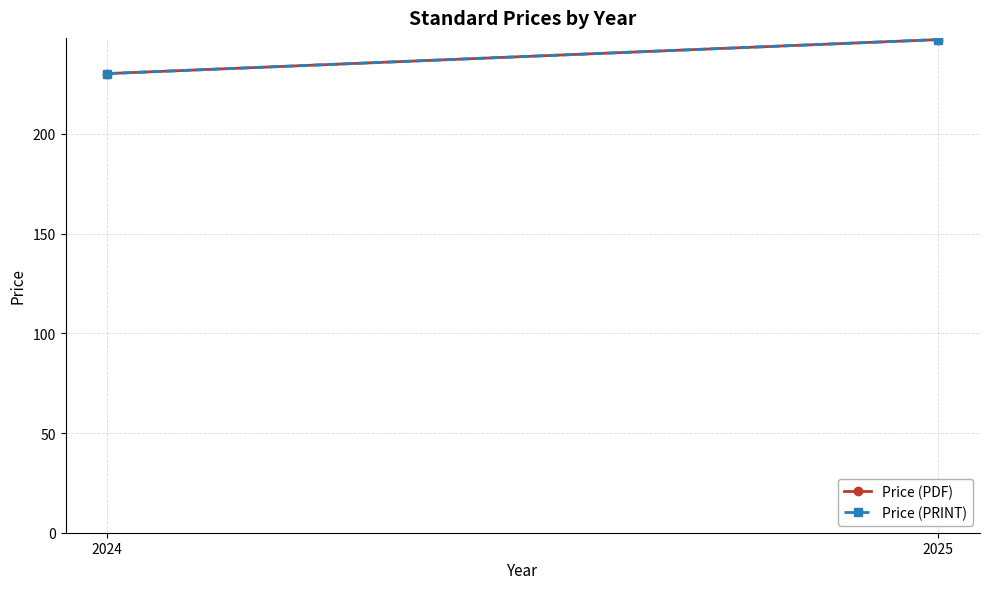

Rank the series by their maximum value, from lowest to highest.

Price (PDF), Price (PRINT)